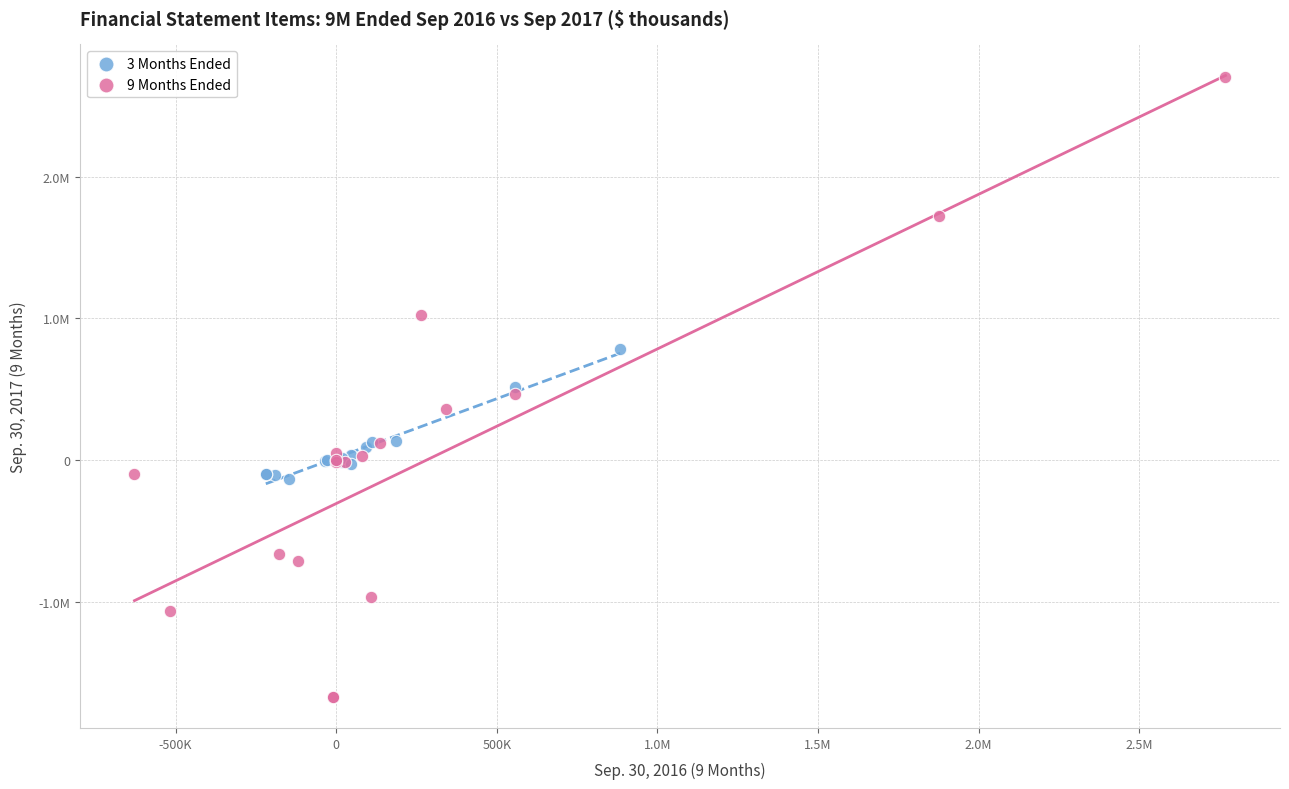

What are all the series names shown in the legend?

3 Months Ended, 9 Months Ended